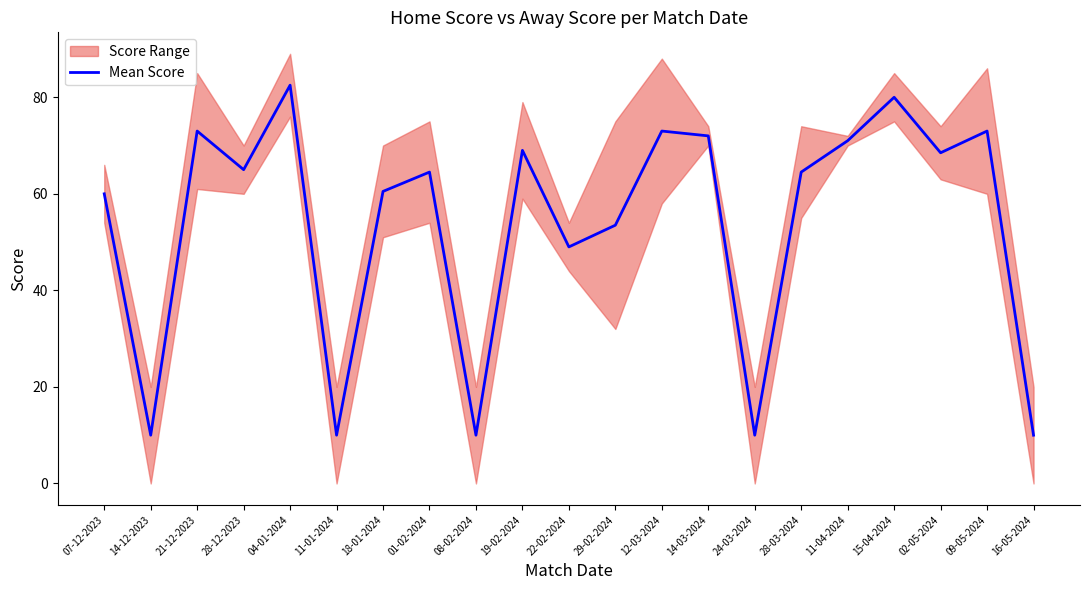

What is the average value?

53.8